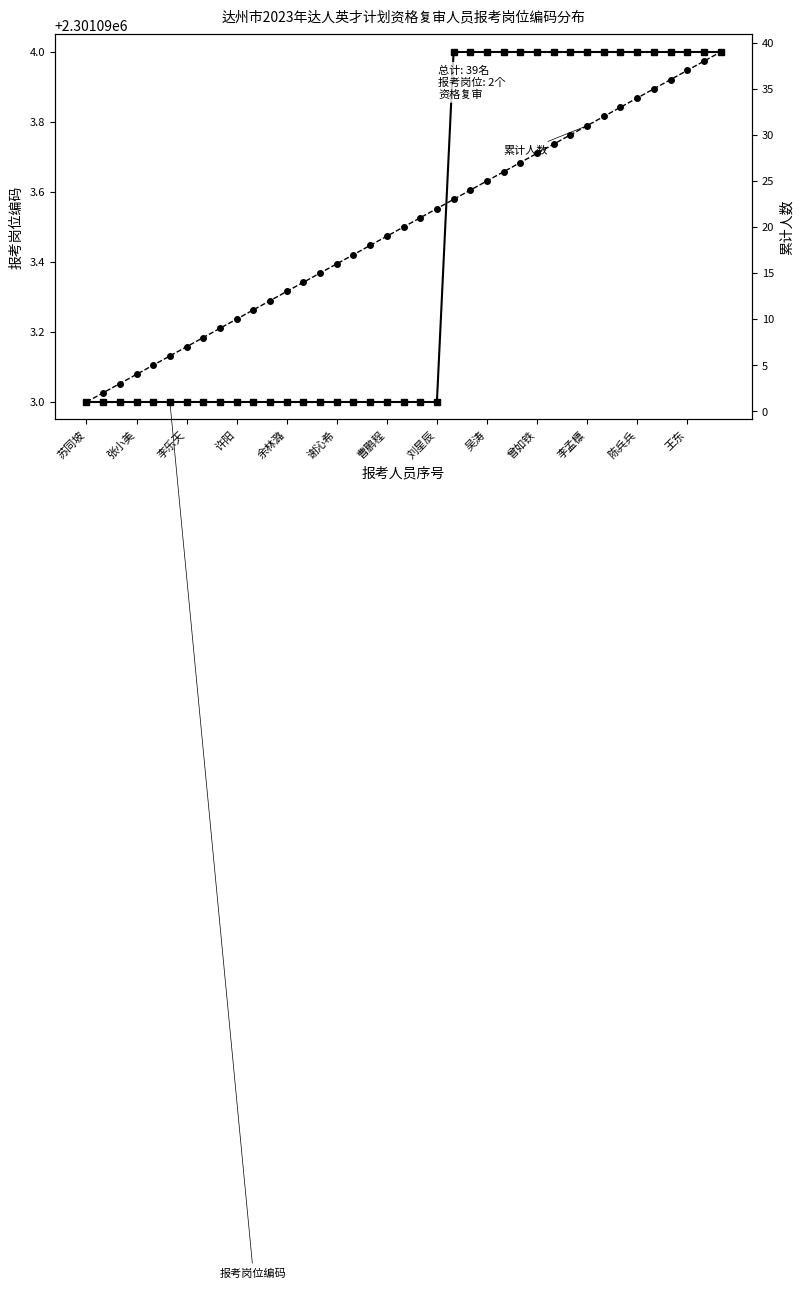

What is the label of the 8th point from the left?

刘星辰